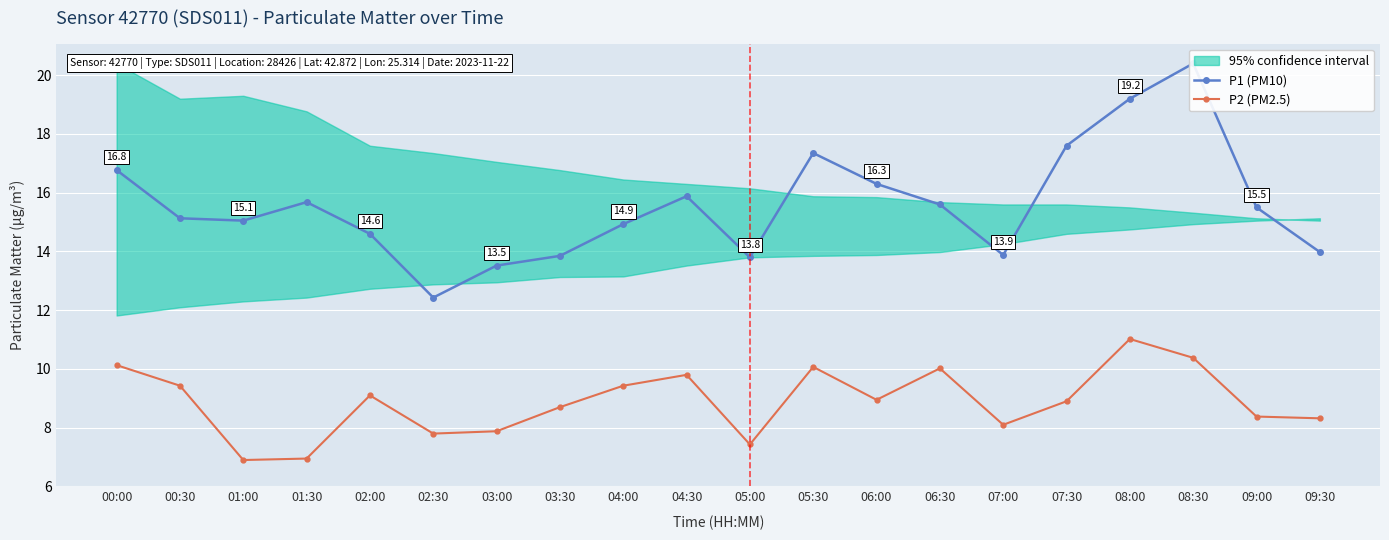

Rank the series by their average value, from highest to lowest.

P1 (PM10), P2 (PM2.5)